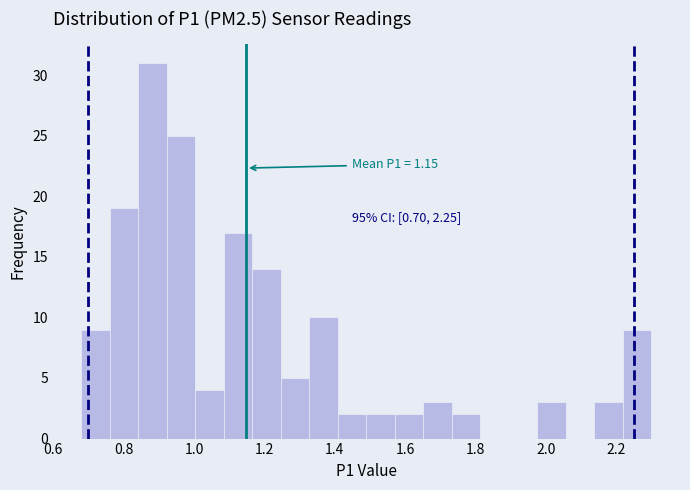

Over which range of the x-axis is the bar tallest?

0.84 to 0.92